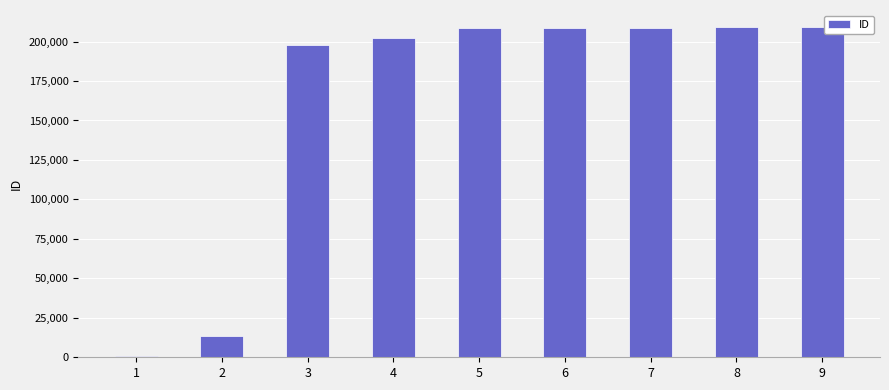

What is the maximum value shown in the chart?

209200